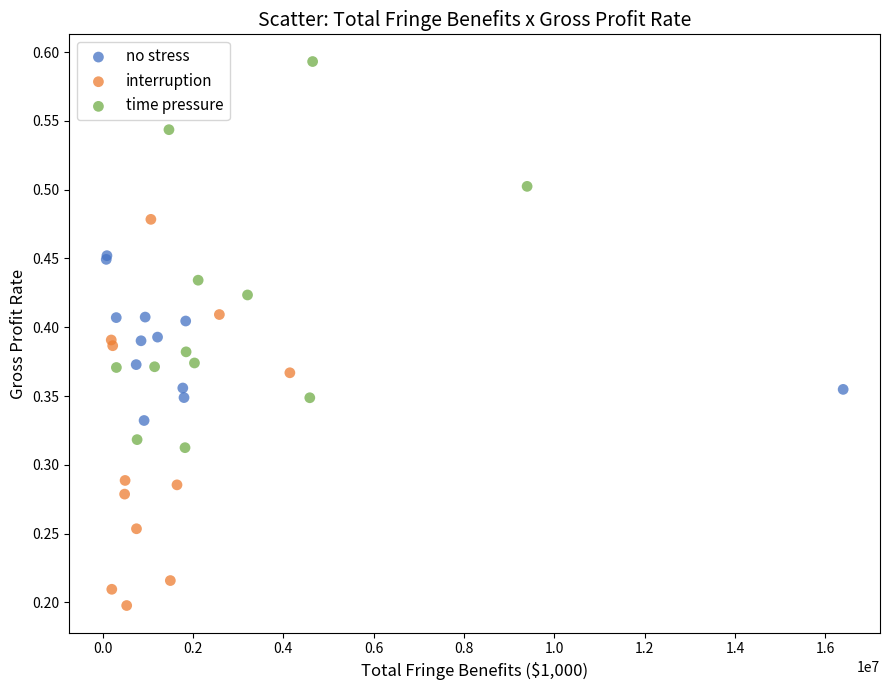

Which series contains the highest Y value?

time pressure